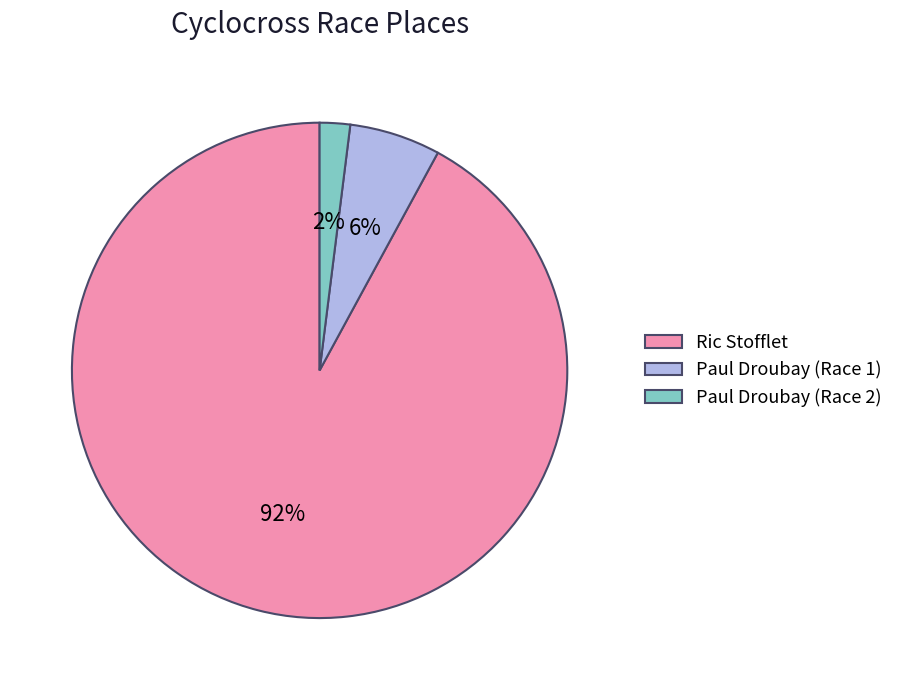

Combined, do Ric Stofflet and Paul Droubay (Race 2) account for over 50%?

Yes